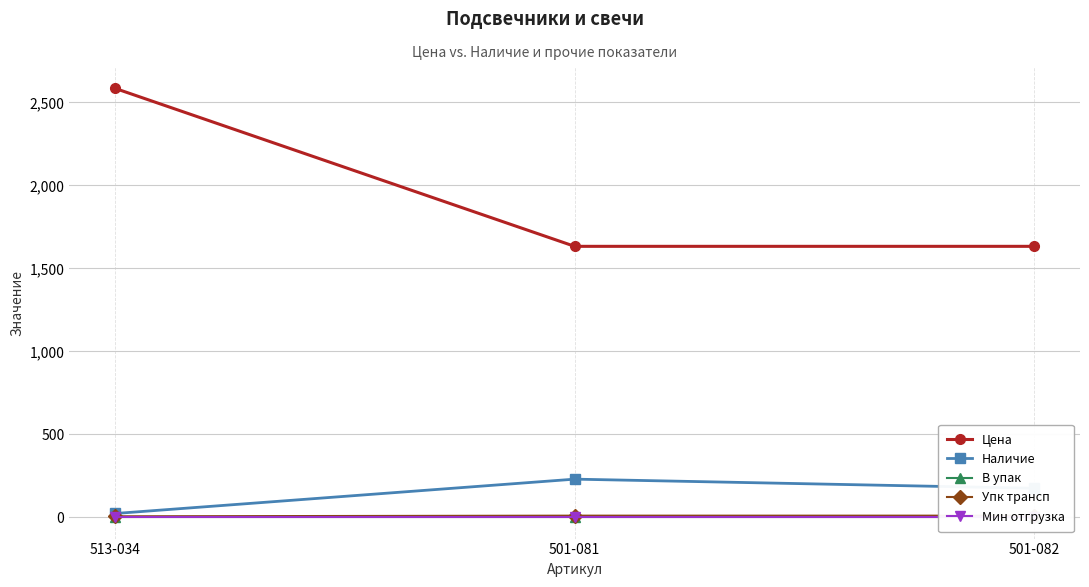

What is the value of the Наличие point at the 3rd from the left?

175.0